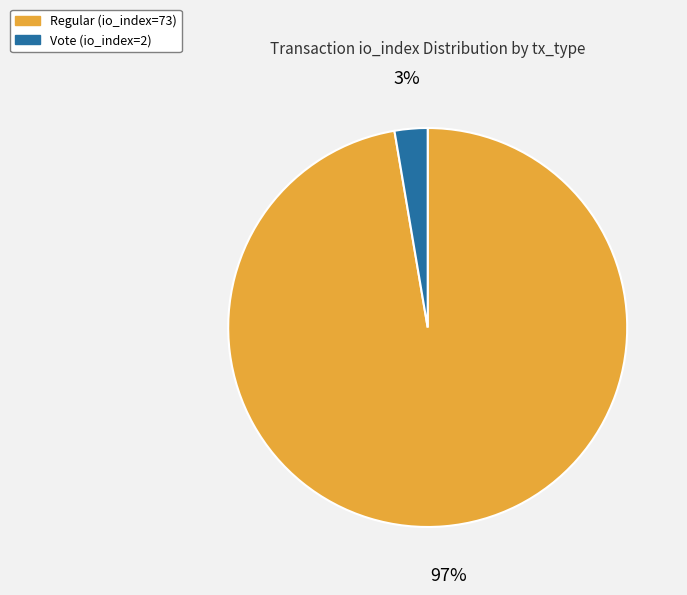

What percentage is the Regular (io_index=73) slice, to the nearest percent?

97%